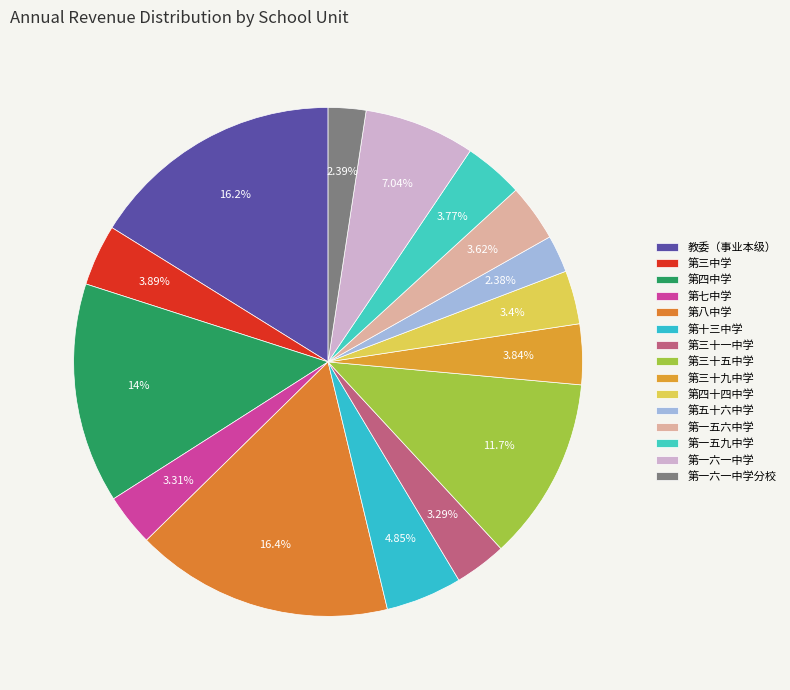

Which slice is the smallest?

北京市第五十六中学